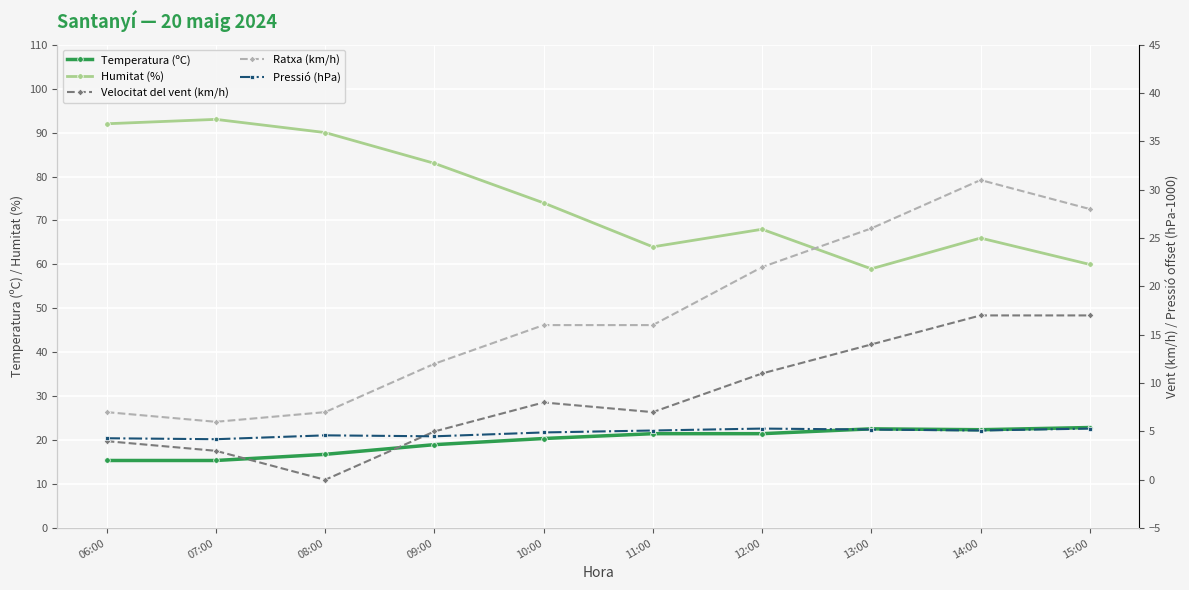

How many data points in Pressió (hPa) are less than 5?

5